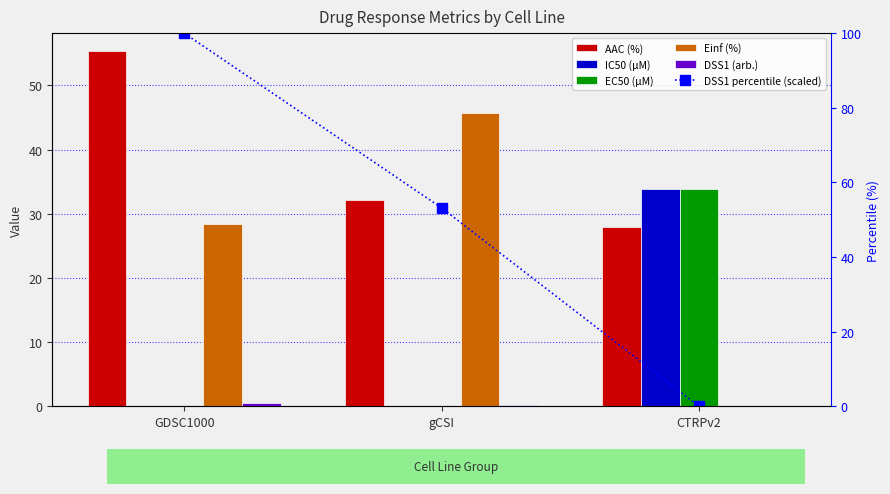

What is the difference between the maximum and minimum values in the DSS1 percentile (scaled) series?

100.0